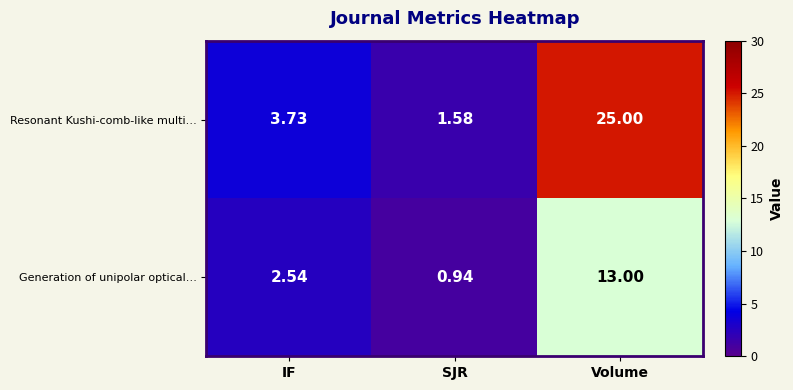

At which category is the sum across all series the highest?

Volume